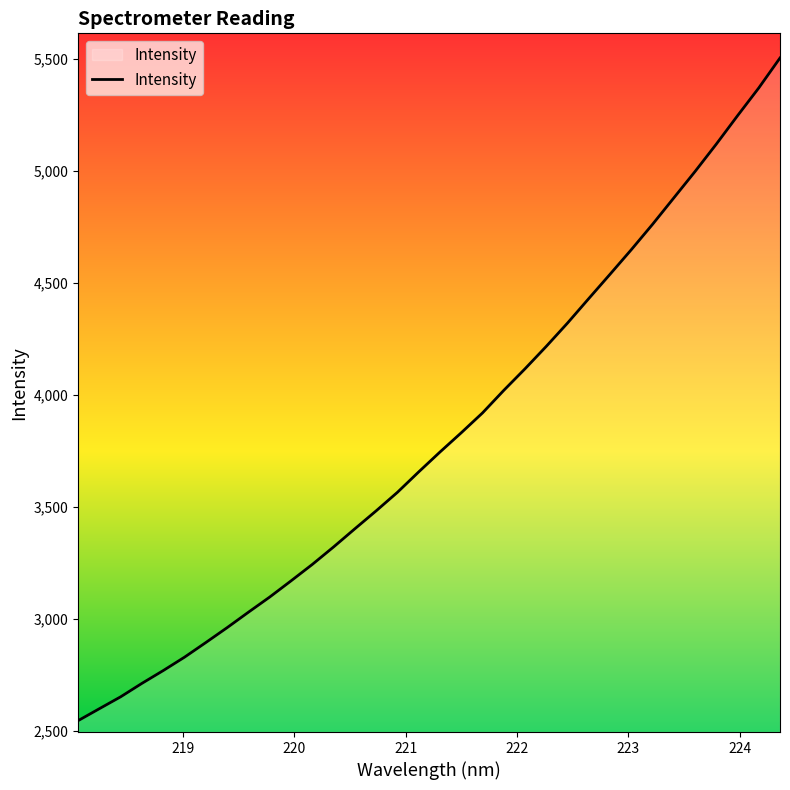

What is the greatest value displayed?

5503.9